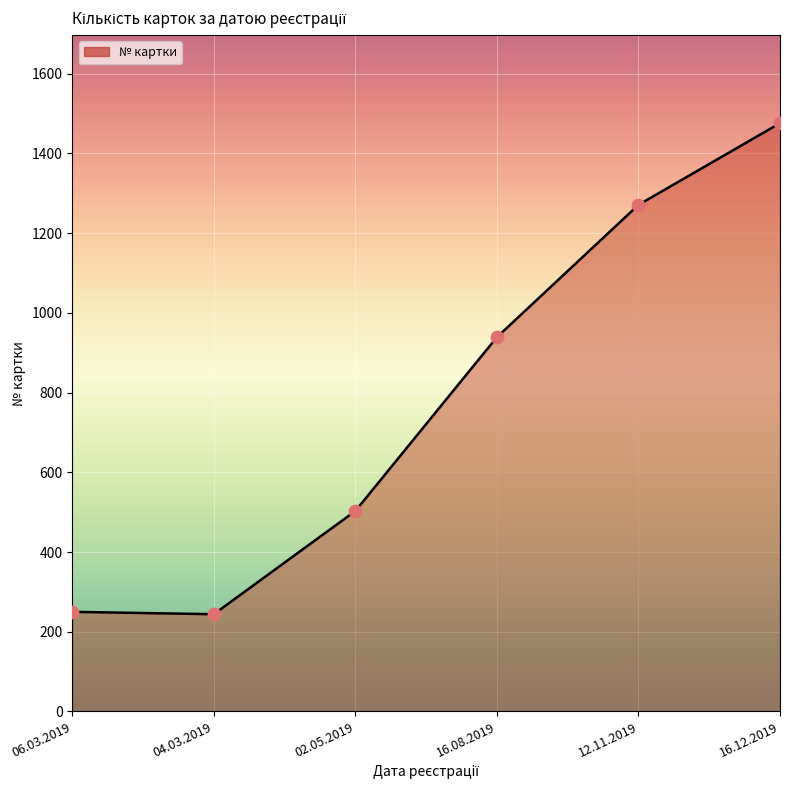

Between 06.03.2019 and 16.12.2019, which is larger?

16.12.2019